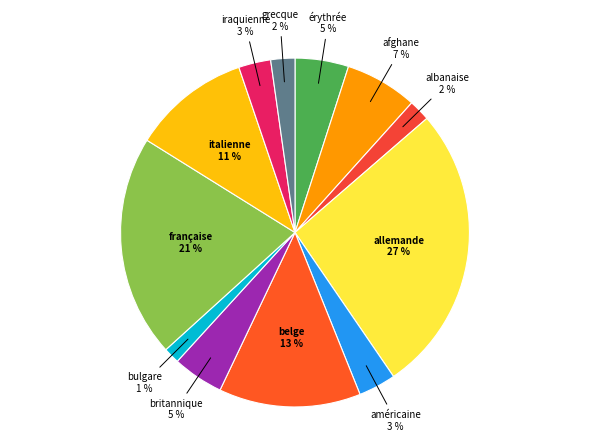

To the nearest percent, what is the average slice percentage?

8%